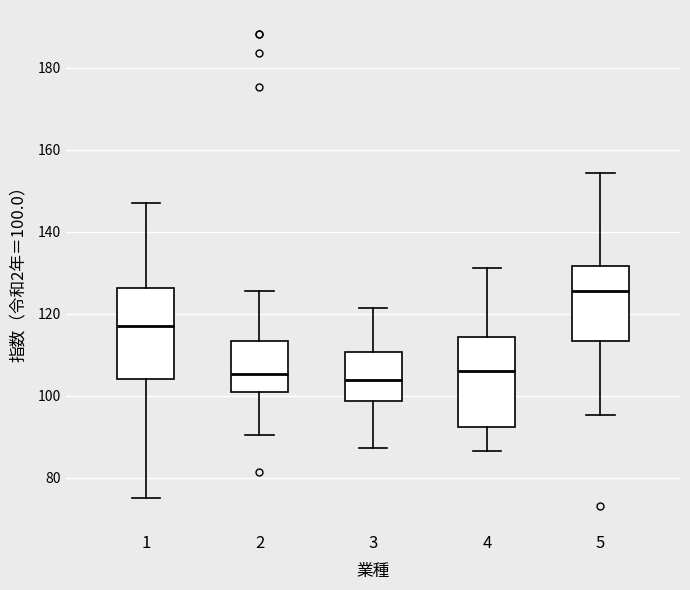

Where is the upper edge of the box at x = 4 on the y-axis? The values are not printed on the chart, so give them approximately, as read against the axis.

114